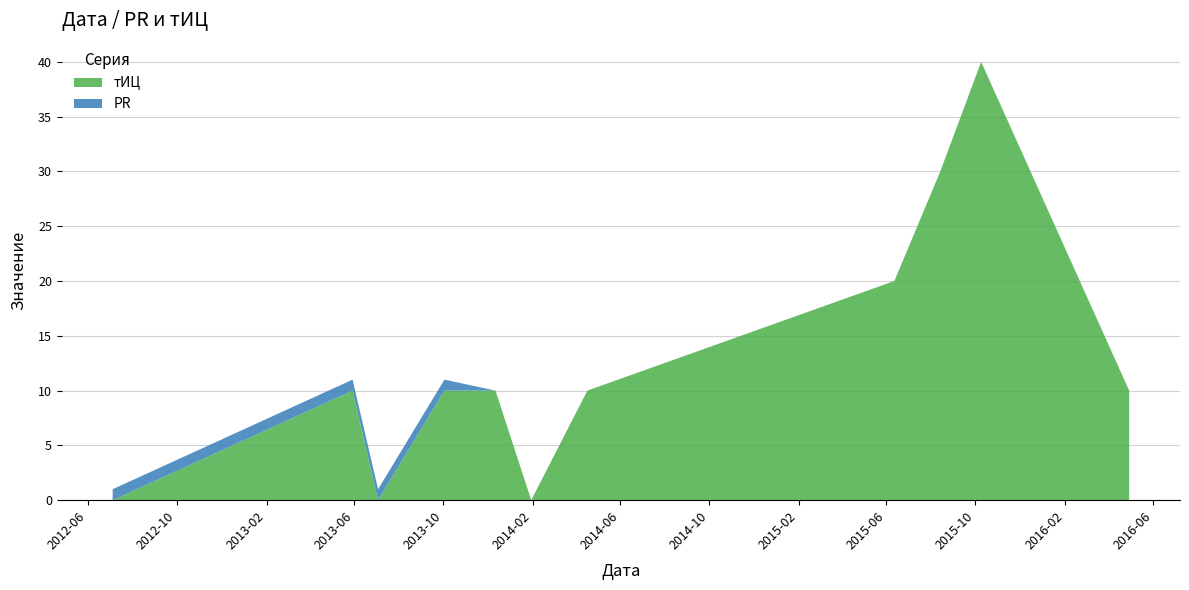

Reading left to right, extract all data points from this chart.

тИЦ: 2012-07-05=0	2013-05-30=10	2013-07-04=0	2013-10-03=10	2013-12-12=10	2014-01-30=0	2014-04-17=10	2015-06-12=20	2015-08-14=30	2015-10-09=40	2016-04-29=10
PR: 2012-07-05=1	2013-05-30=1	2013-07-04=1	2013-10-03=1	2013-12-12=0	2014-01-30=0	2014-04-17=0	2015-06-12=0	2015-08-14=0	2015-10-09=0	2016-04-29=0